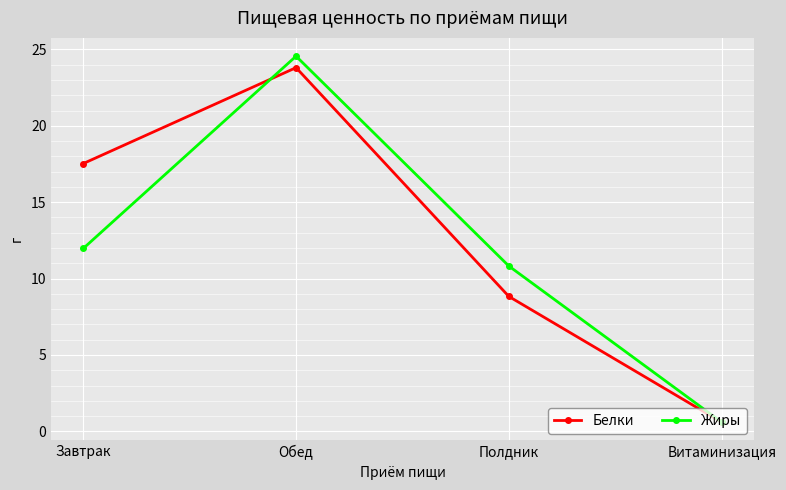

True or false: Белки has a value of 0.6 at Витаминизация.

True